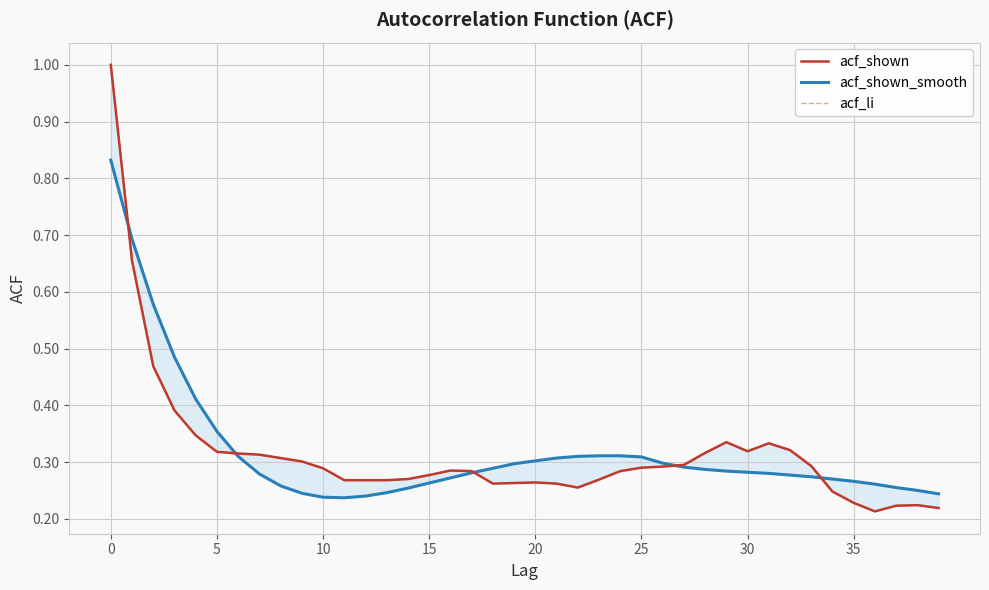

The value of acf_li at 11 is 0.3. True or false?

True